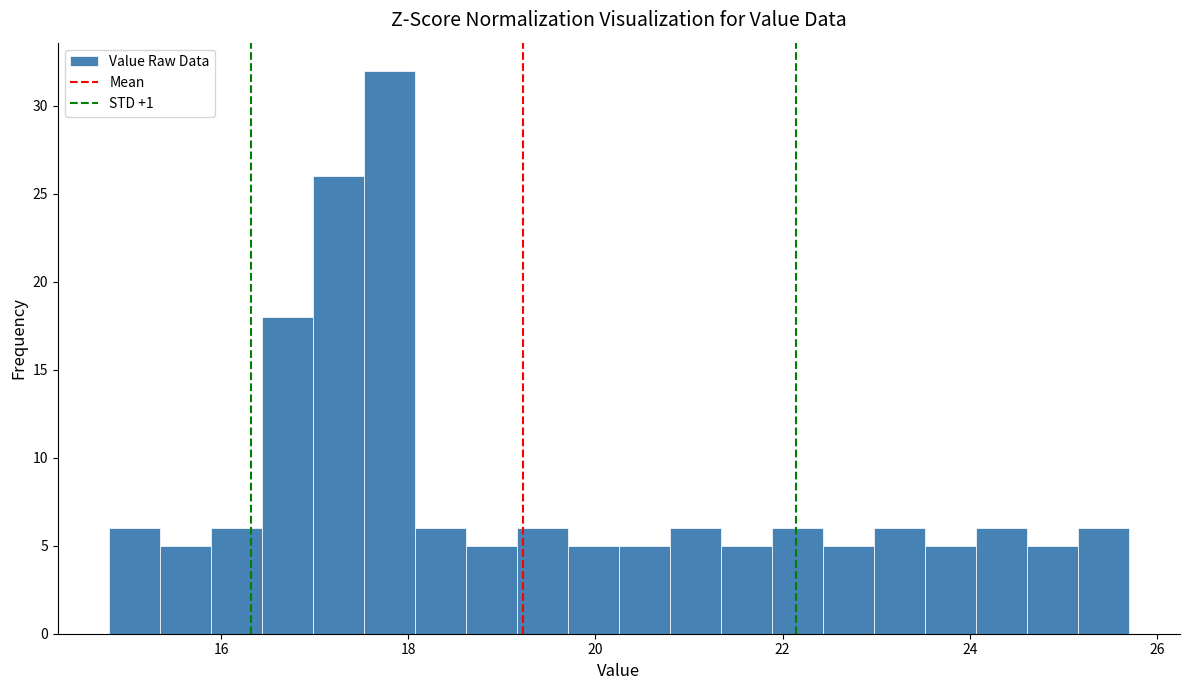

Read against the x-axis, roughly where is the centre of the tallest bar?

17.8